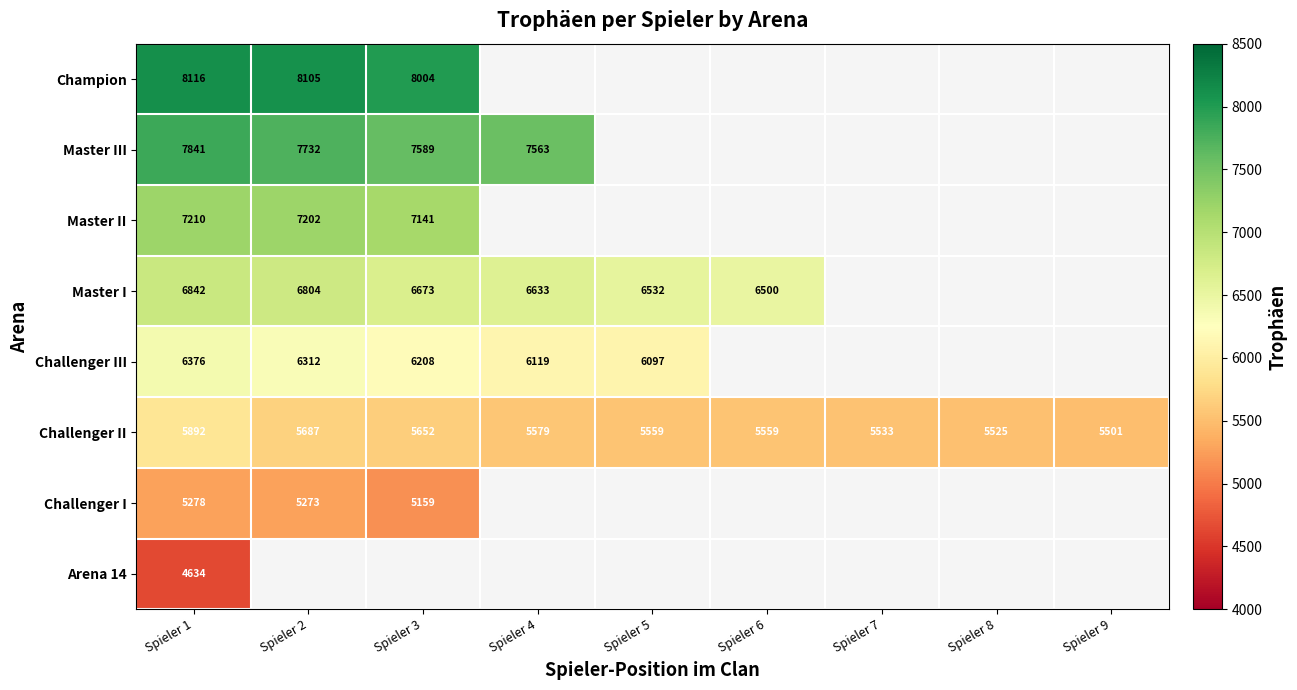

Which category has the lowest value across all series?

Spieler 1